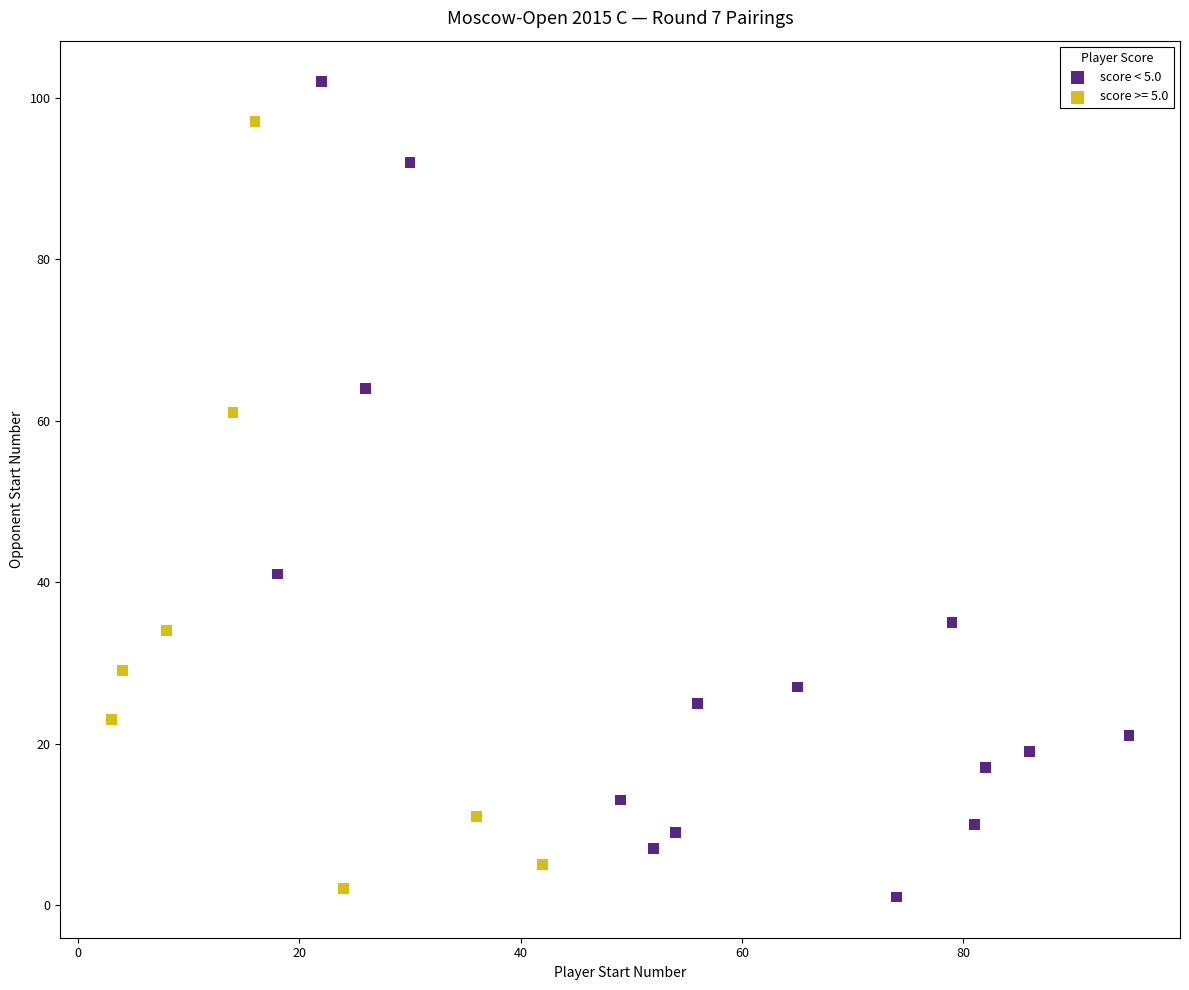

Which series reaches the maximum Y coordinate?

score < 5.0